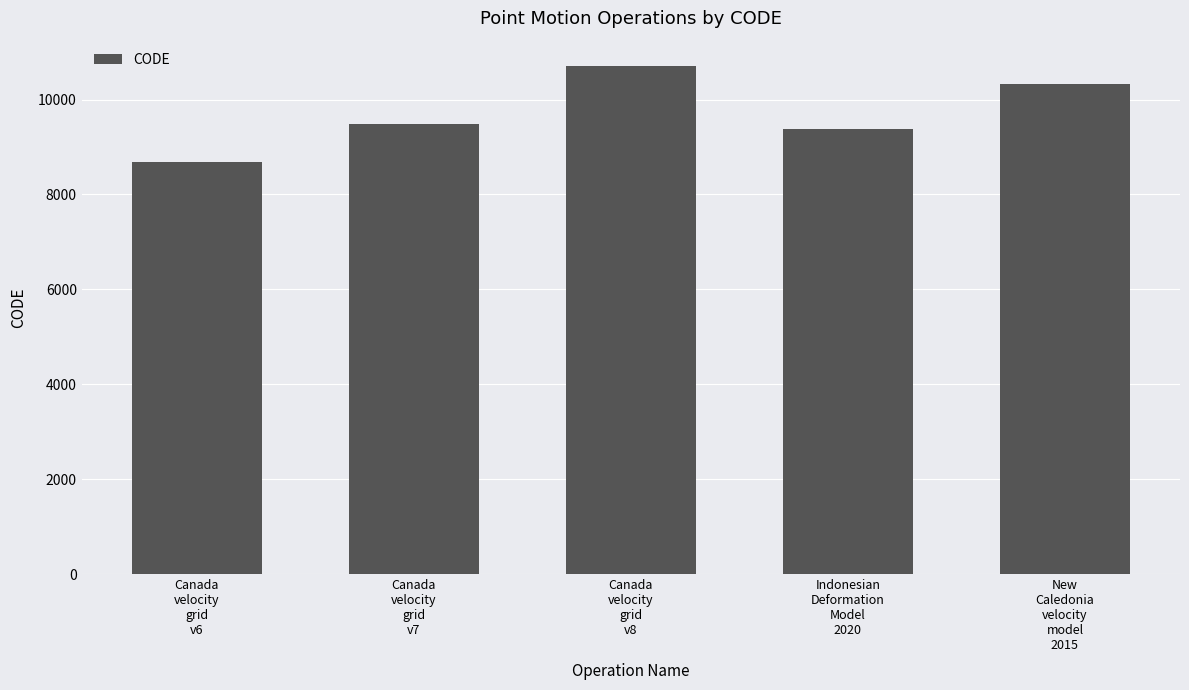

Does the chart contain any negative values?

No